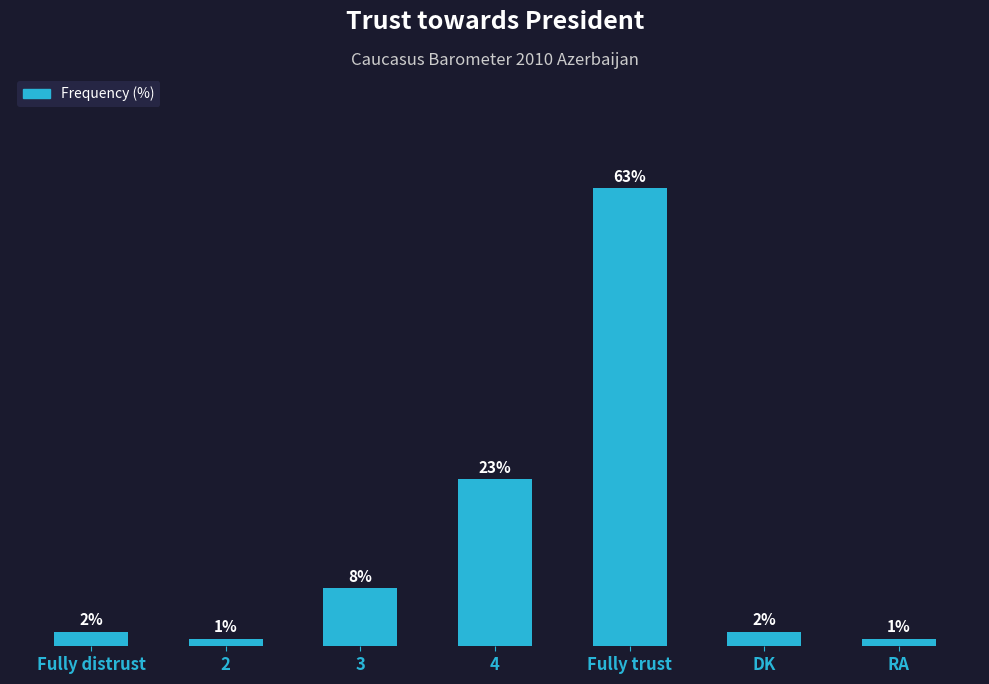

Between Fully distrust and Fully trust, which is larger?

Fully trust